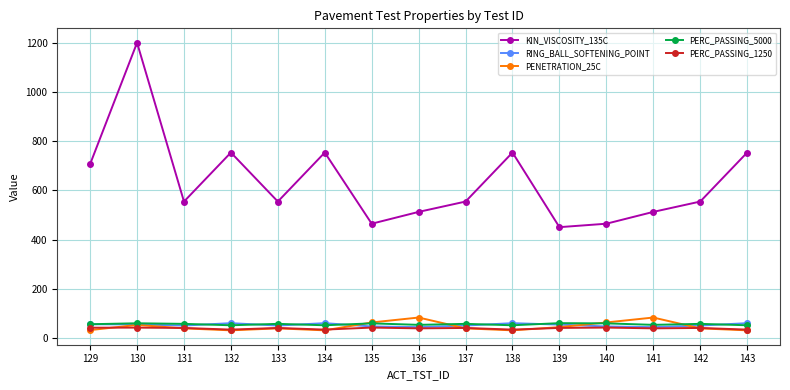

The PENETRATION_25C series shows 40.0 at 137. True or false?

True